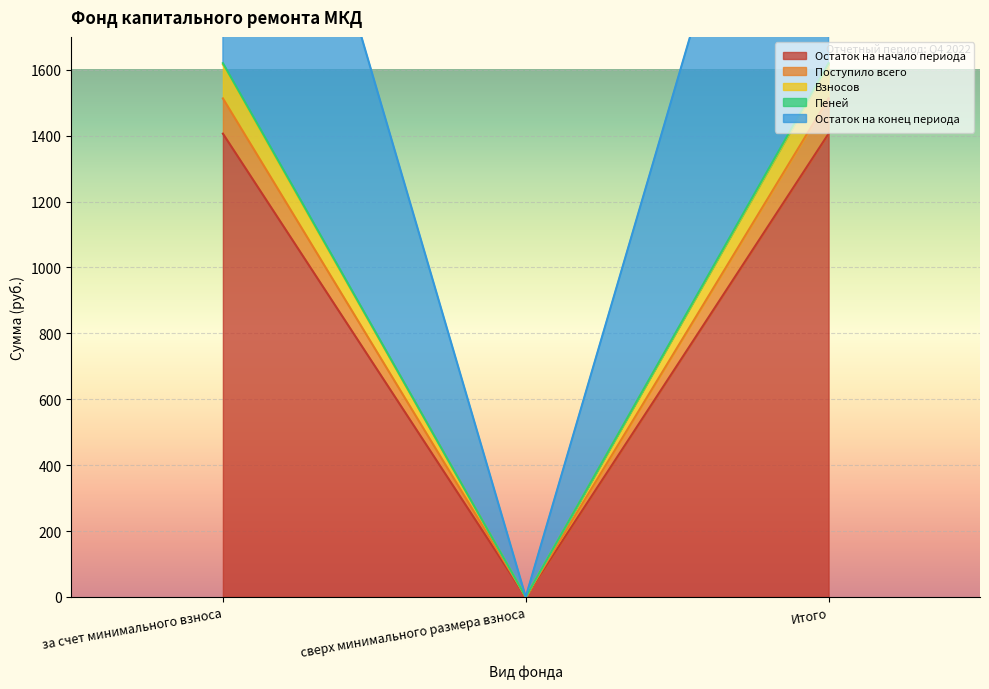

Is the value of Поступило всего at Итого greater than the value of Взносов at за счет минимального взноса?

No